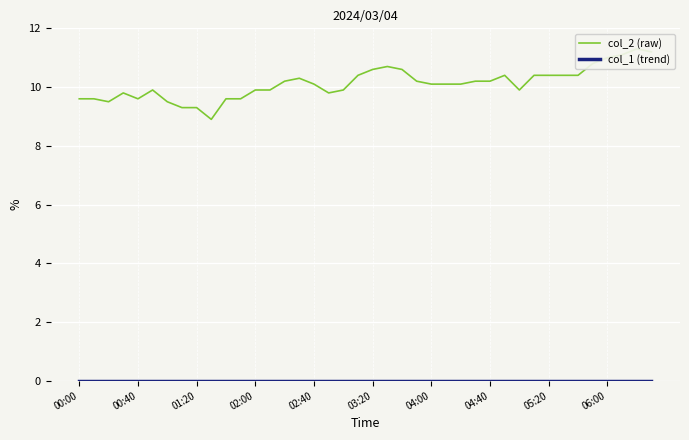

How many distinct data groups are displayed?

2